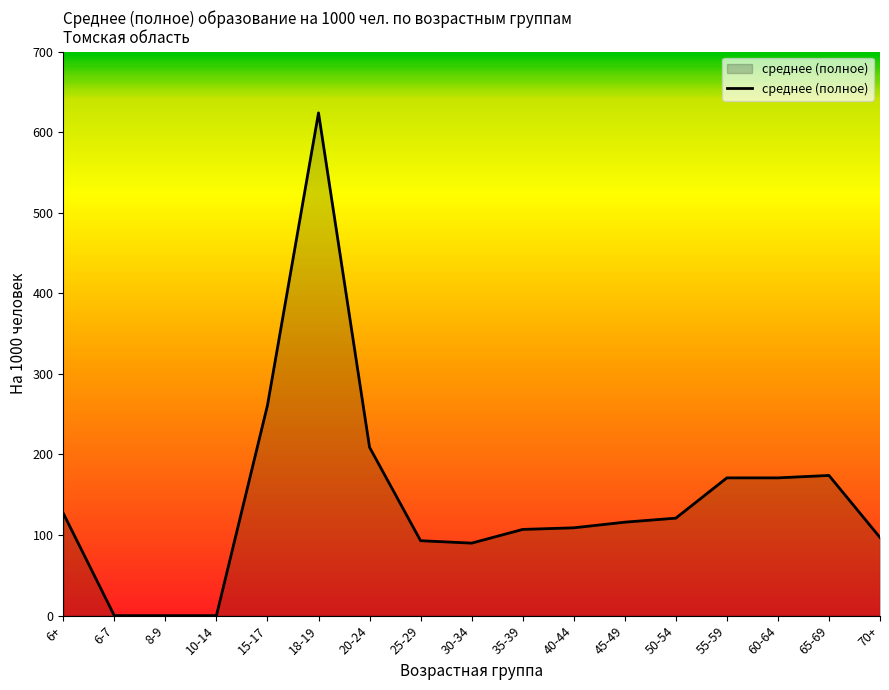

What is the difference between the maximum and minimum values?

624